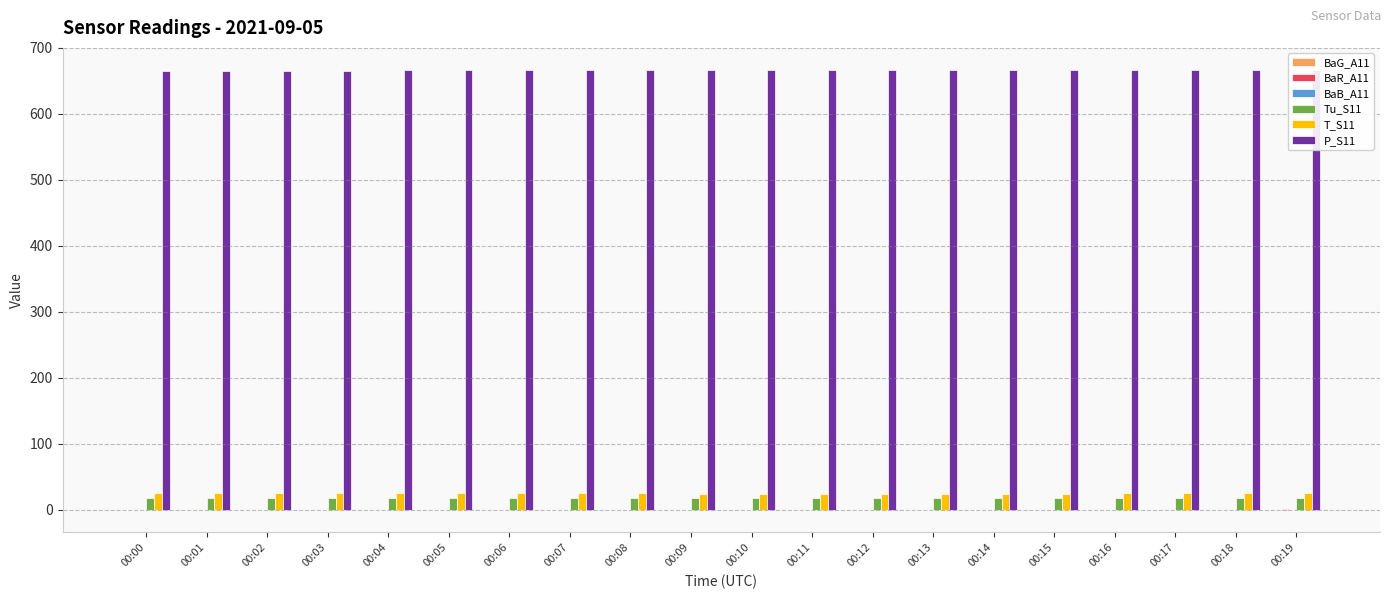

How many distinct data groups are displayed?

6